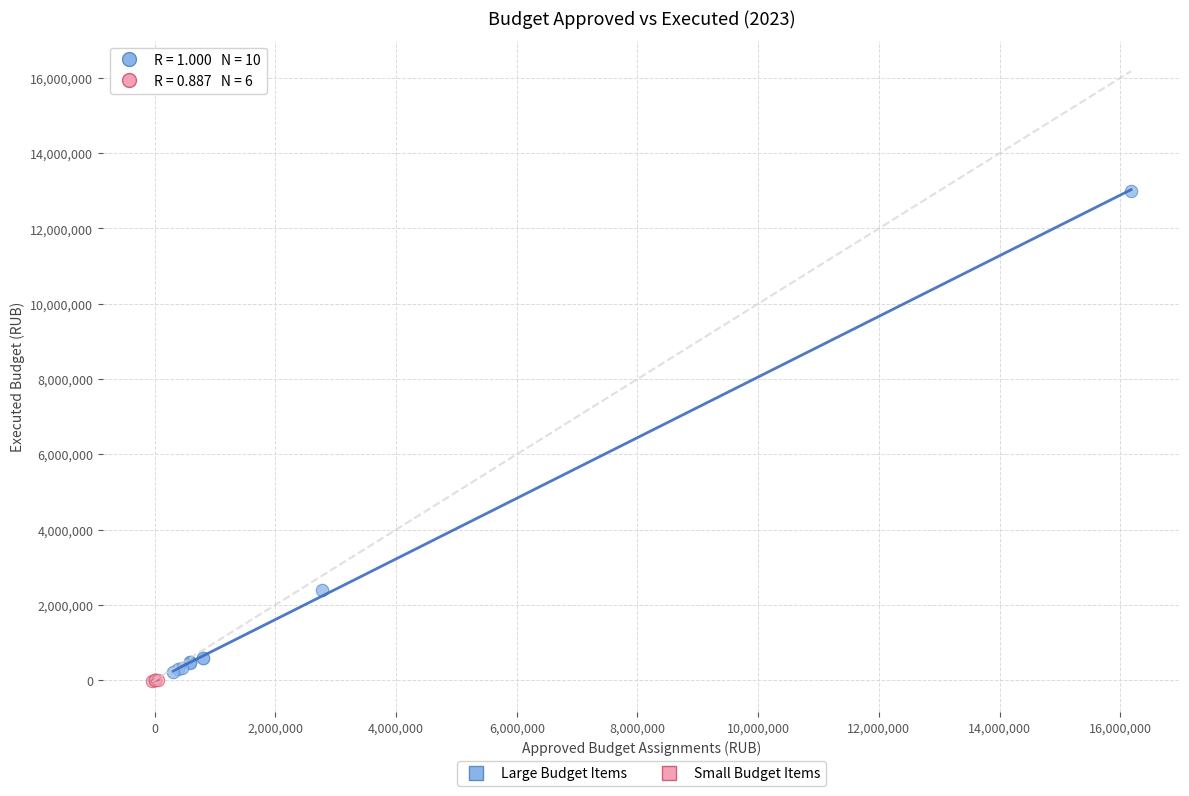

Which series has the widest spread of Y values?

Large Budget Items